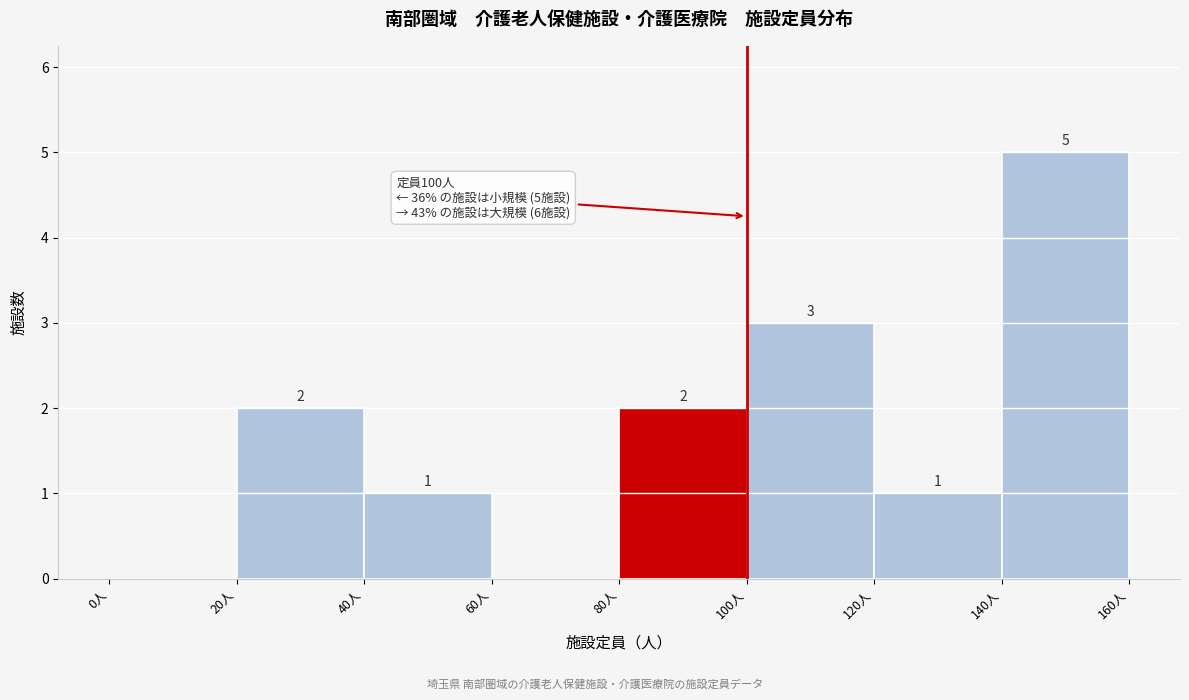

Over which range of the x-axis is the bar tallest?

140 to 160